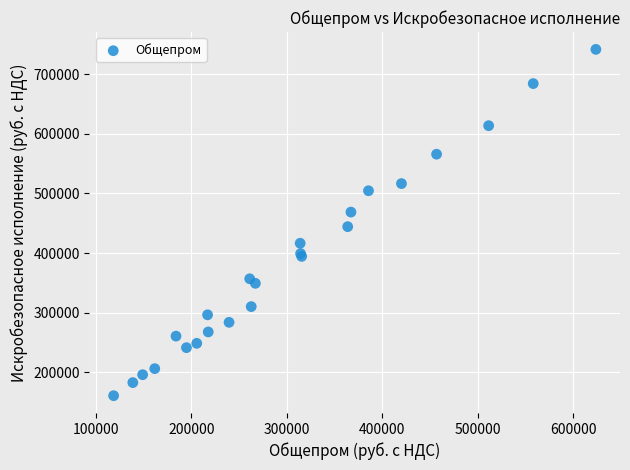

What Y value in the scatter plot is closest to 451305?

444373.7